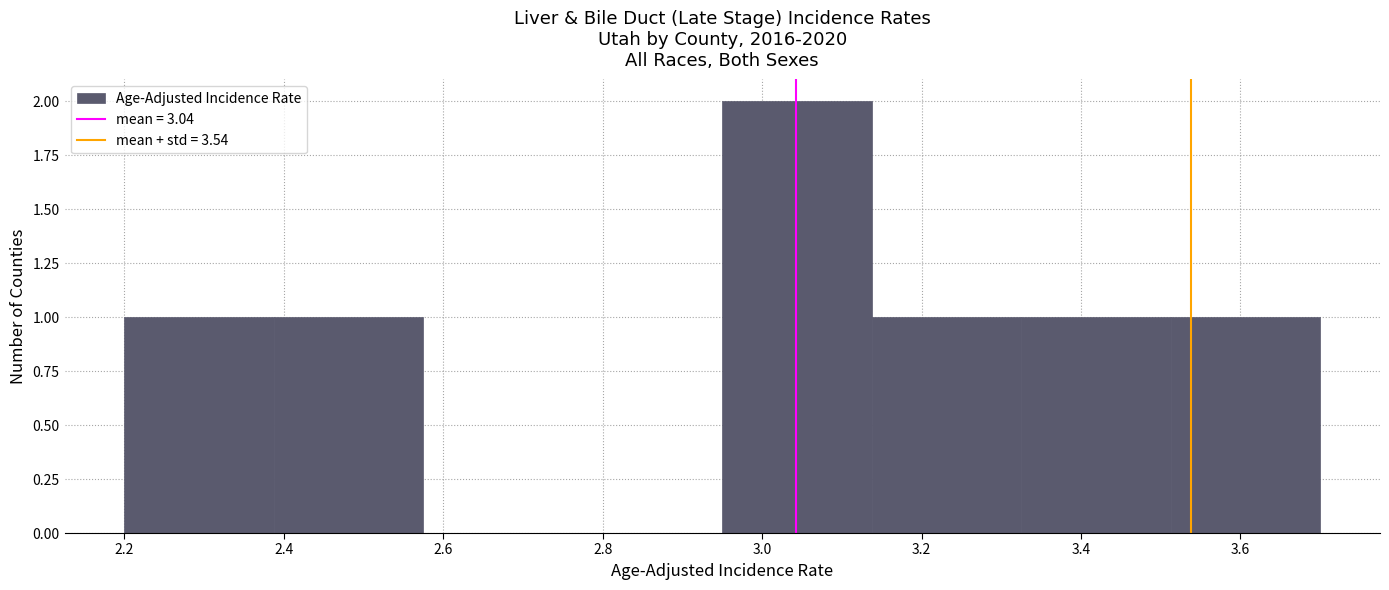

What is the height of the bar covering 3.32 to 3.52 on the x-axis? Neither the bar edges nor the heights are printed on the chart, so give them approximately, as read against the axes.

1